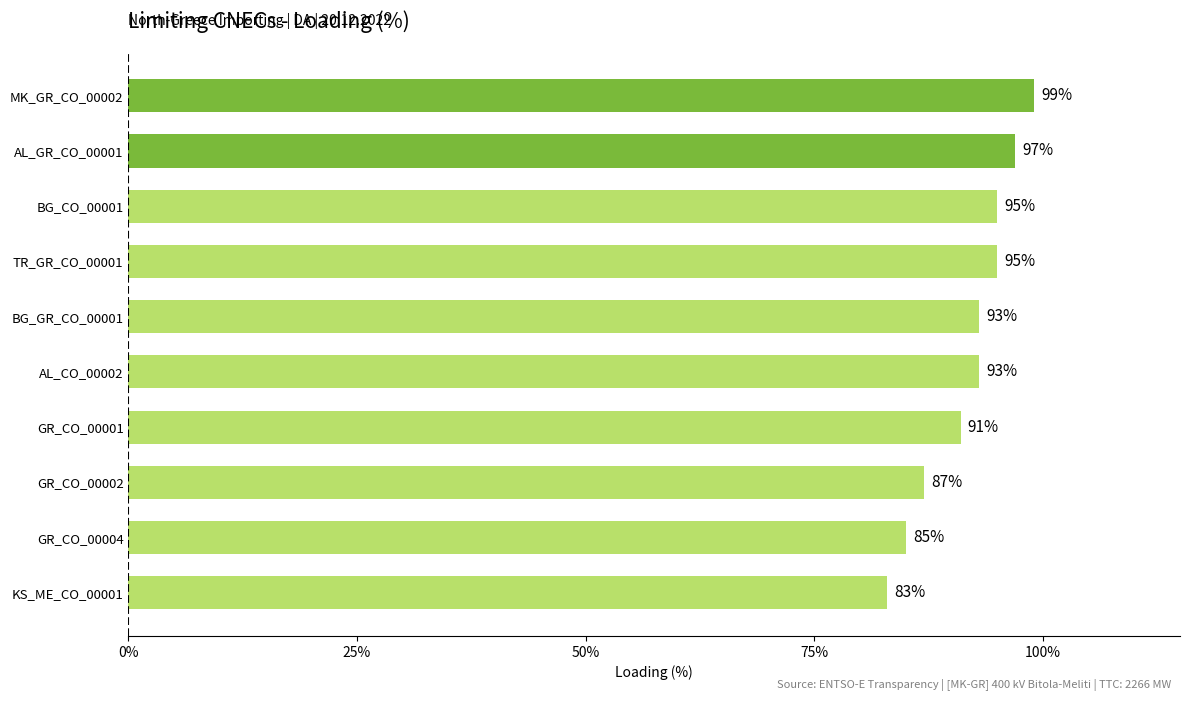

How many values are between 87 and 95?

6